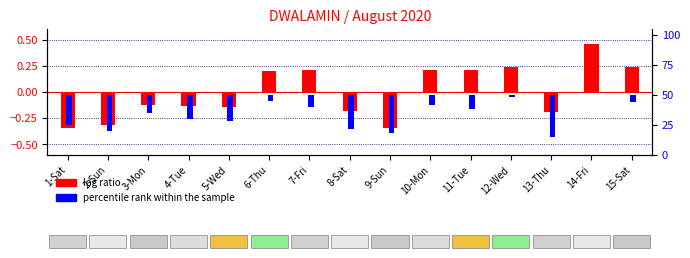

What is the total value across all series at 9-Sun?

-32.3